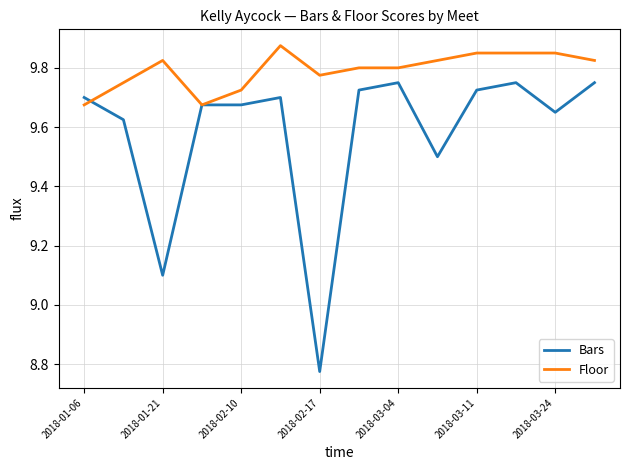

Which series has the largest total across all categories?

Floor